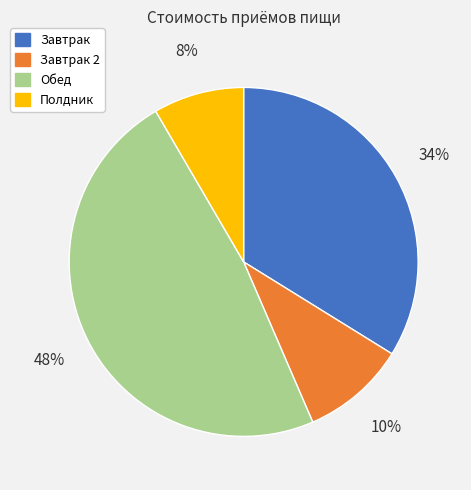

Does Завтрак represent more than half of the total?

No